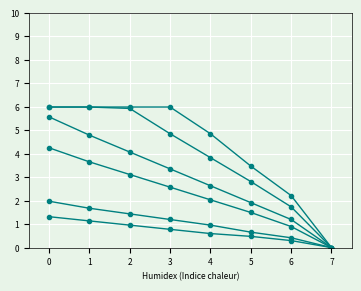

Reading left to right, what are all the values shown in this chart?

col_8: 0=4.3	1=3.7	2=3.1	3=2.6	4=2.0	5=1.5	6=0.9	7=0.0
col_13: 0=6.0	1=6.0	2=5.9	3=4.9	4=3.8	5=2.8	6=1.7	7=0.0
col_28: 0=5.6	1=4.8	2=4.1	3=3.4	4=2.6	5=1.9	6=1.2	7=0.0
col_33: 0=2.0	1=1.7	2=1.4	3=1.2	4=1.0	5=0.7	6=0.4	7=0.0
col_3: 0=1.3	1=1.1	2=1.0	3=0.8	4=0.6	5=0.5	6=0.3	7=0.0
col_23: 0=6.0	1=6.0	2=6.0	3=6.0	4=4.9	5=3.5	6=2.2	7=0.0